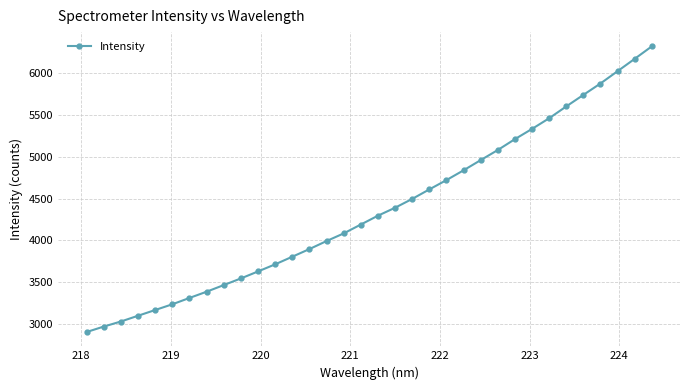

What is the maximum value shown in the chart?

6317.5